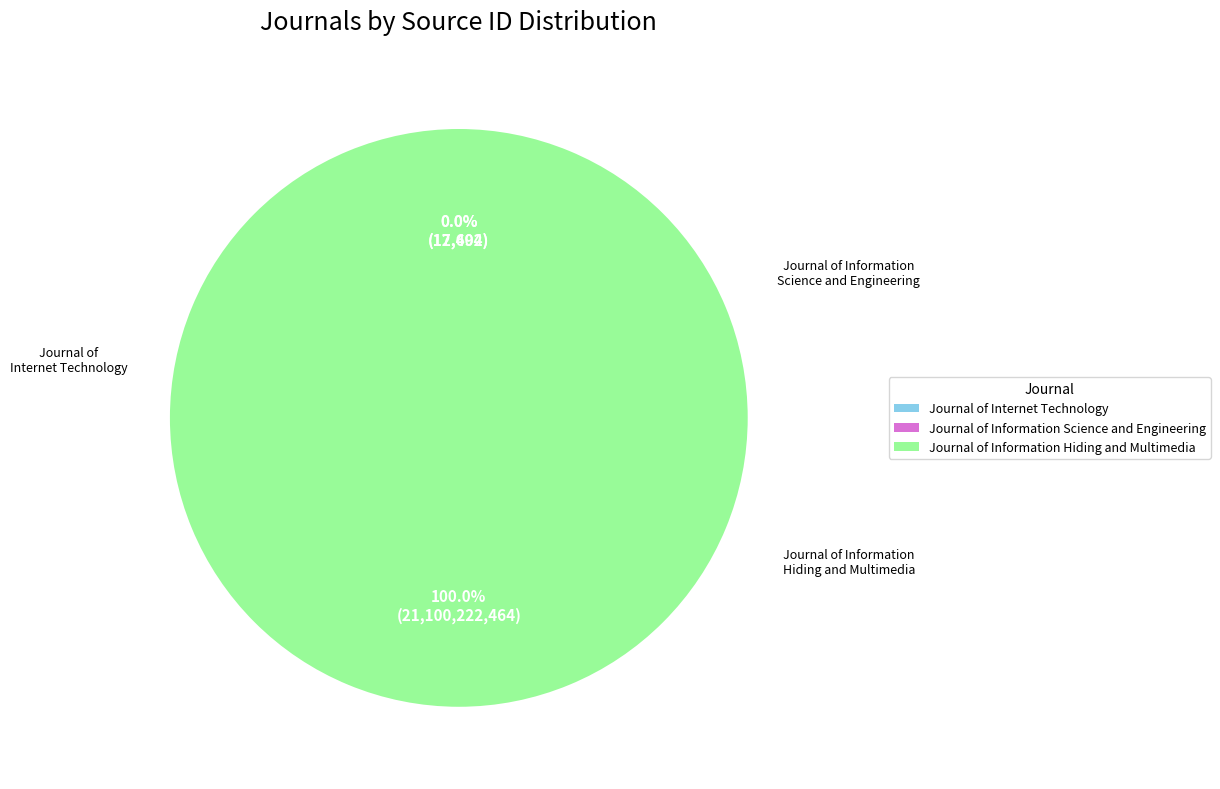

Combined, what portion of the pie is Journal of Information Hiding and Multimedia and Journal of Information Science and Engineering?

100.0%